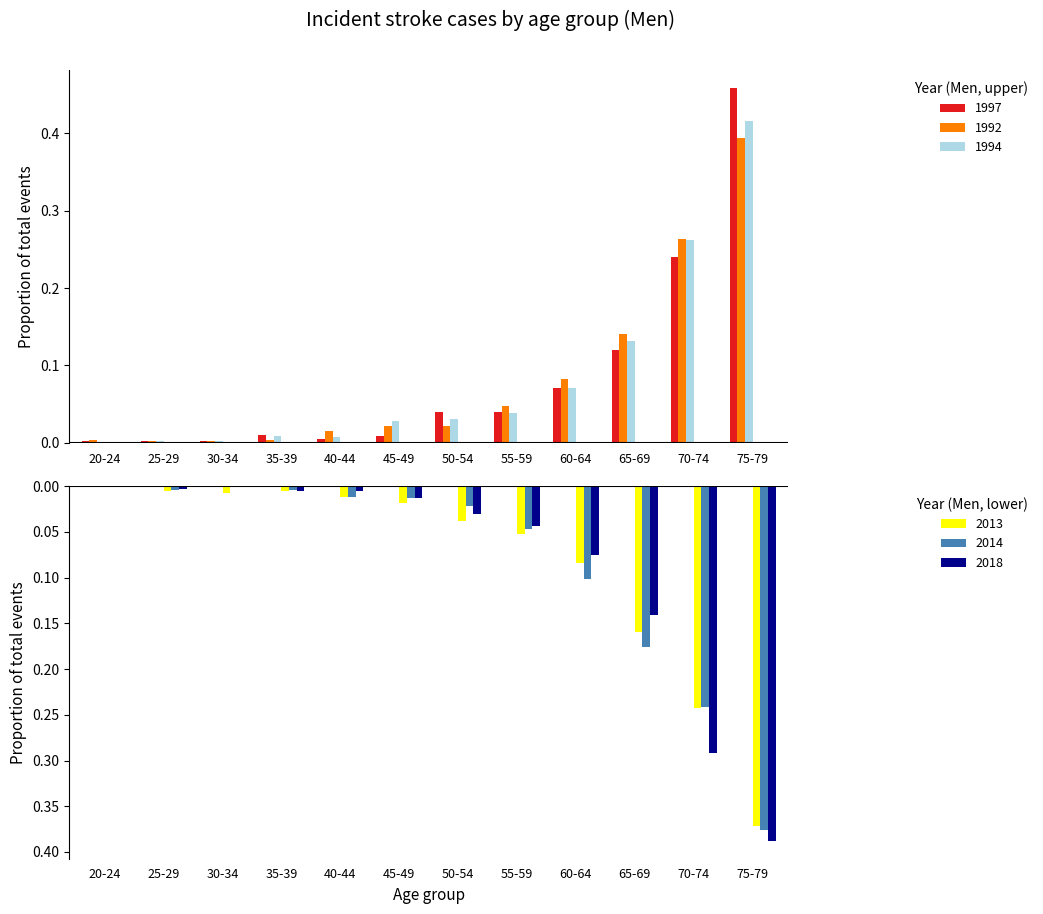

Reading right to left, extract all data points from this chart.

Man_1997: 75-79=0.5	70-74=0.2	65-69=0.1	60-64=0.1	55-59=0.0	50-54=0.0	45-49=0.0	40-44=0.0	35-39=0.0	30-34=0.0	25-29=0.0	20-24=0.0
Man_1992: 75-79=0.4	70-74=0.3	65-69=0.1	60-64=0.1	55-59=0.0	50-54=0.0	45-49=0.0	40-44=0.0	35-39=0.0	30-34=0.0	25-29=0.0	20-24=0.0
Man_1994: 75-79=0.4	70-74=0.3	65-69=0.1	60-64=0.1	55-59=0.0	50-54=0.0	45-49=0.0	40-44=0.0	35-39=0.0	30-34=0.0	25-29=0.0	20-24=0.0
Man_2013: 75-79=-0.4	70-74=-0.2	65-69=-0.2	60-64=-0.1	55-59=-0.1	50-54=-0.0	45-49=-0.0	40-44=-0.0	35-39=-0.0	30-34=-0.0	25-29=-0.0	20-24=-0.0
Man_2014: 75-79=-0.4	70-74=-0.2	65-69=-0.2	60-64=-0.1	55-59=-0.0	50-54=-0.0	45-49=-0.0	40-44=-0.0	35-39=-0.0	30-34=-0.0	25-29=-0.0	20-24=-0.0
Man_2018: 75-79=-0.4	70-74=-0.3	65-69=-0.1	60-64=-0.1	55-59=-0.0	50-54=-0.0	45-49=-0.0	40-44=-0.0	35-39=-0.0	30-34=-0.0	25-29=-0.0	20-24=-0.0